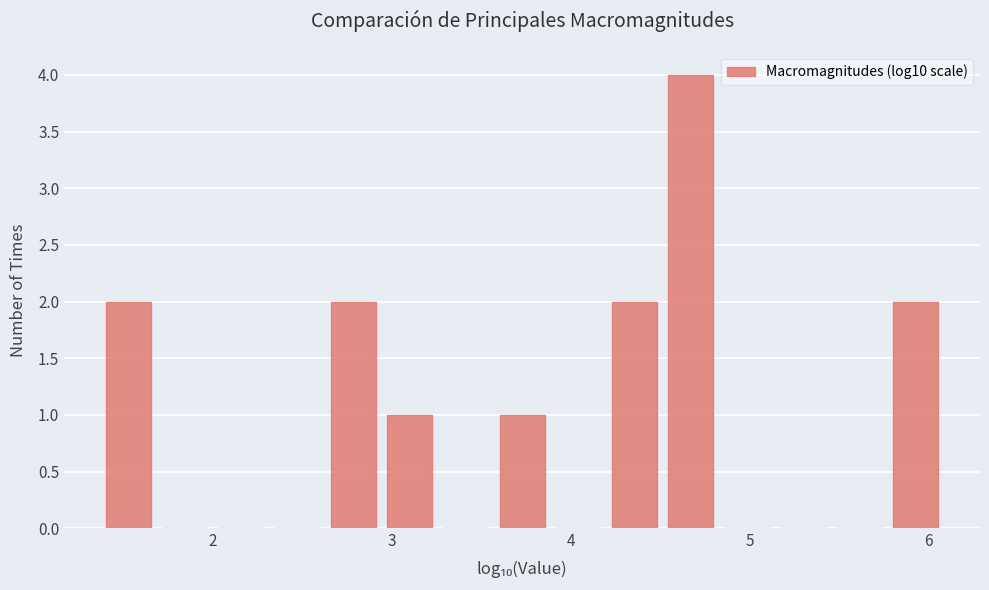

Around what value on the x-axis is the tallest bar? Give the approximate position of its centre, as read against the axis.

4.7